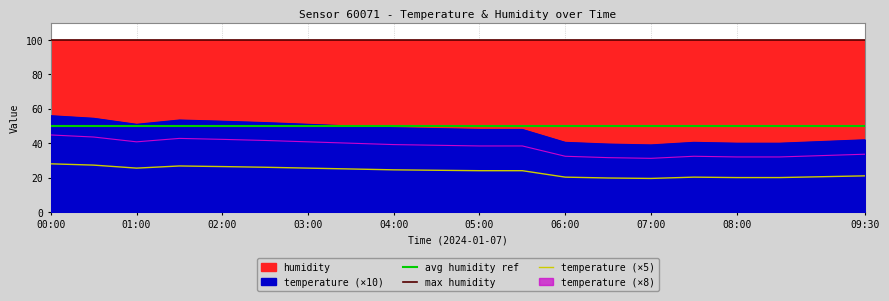

List the labels in order of value, largest first.

00:00, 00:30, 01:30, 02:00, 02:30, 01:00, 03:00, 03:30, 04:00, 04:30, 05:00, 05:30, 09:30, 09:00, 06:00, 07:30, 08:00, 08:30, 06:30, 07:00